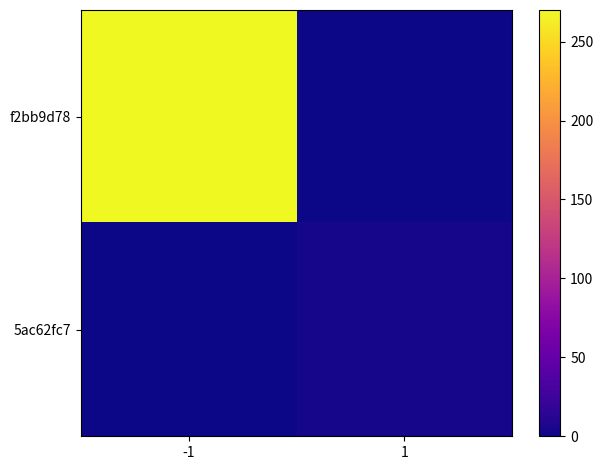

What is the greatest value displayed?

270